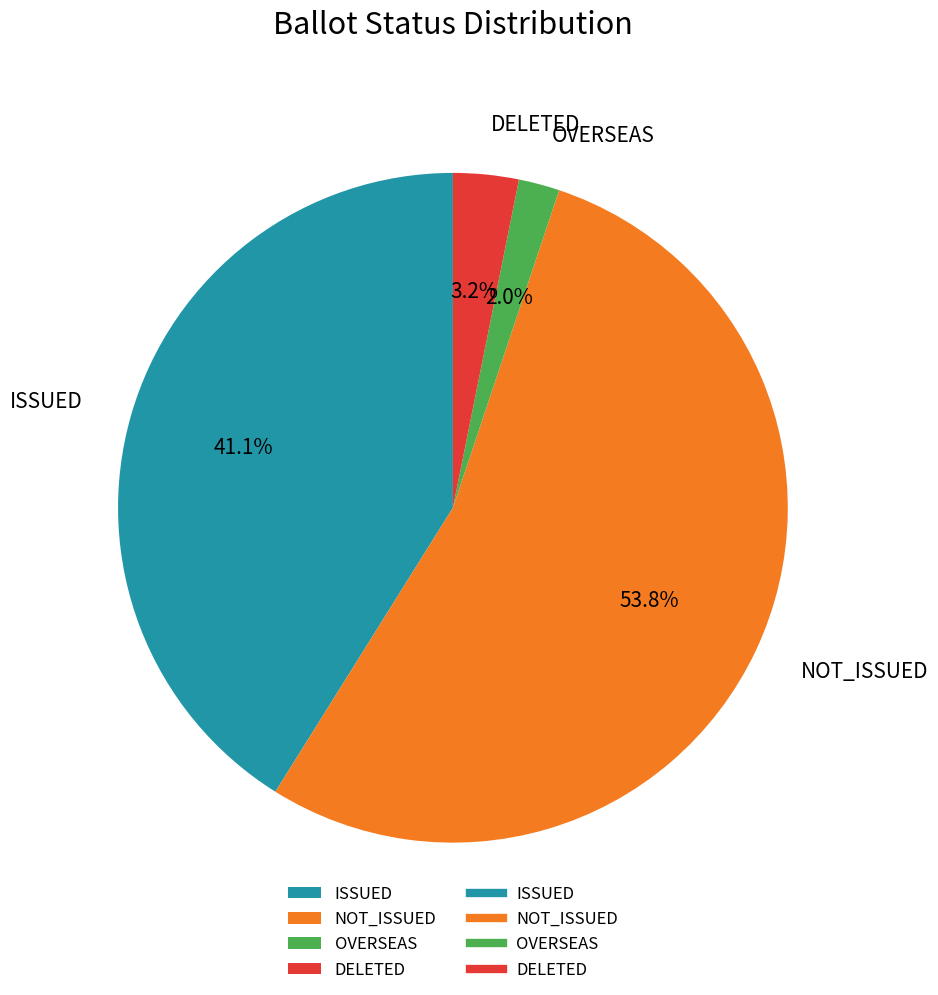

Is there any slice that represents more than half of the pie?

Yes